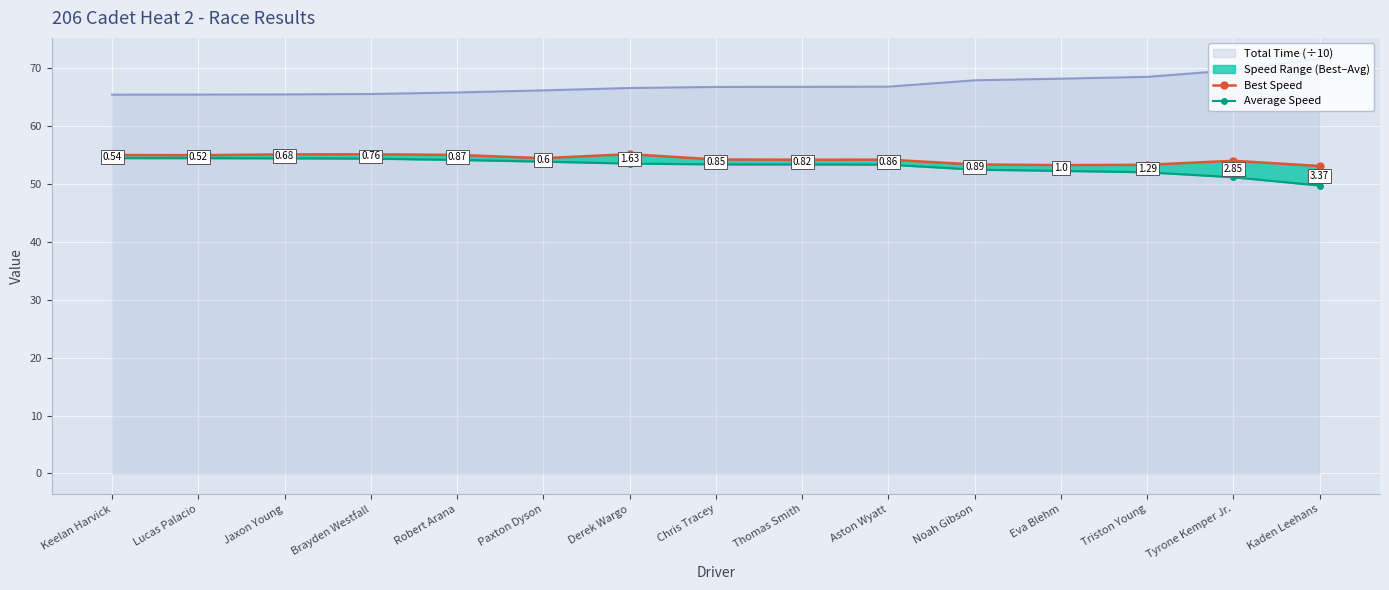

What is the sum of all Average Speed values?

797.0